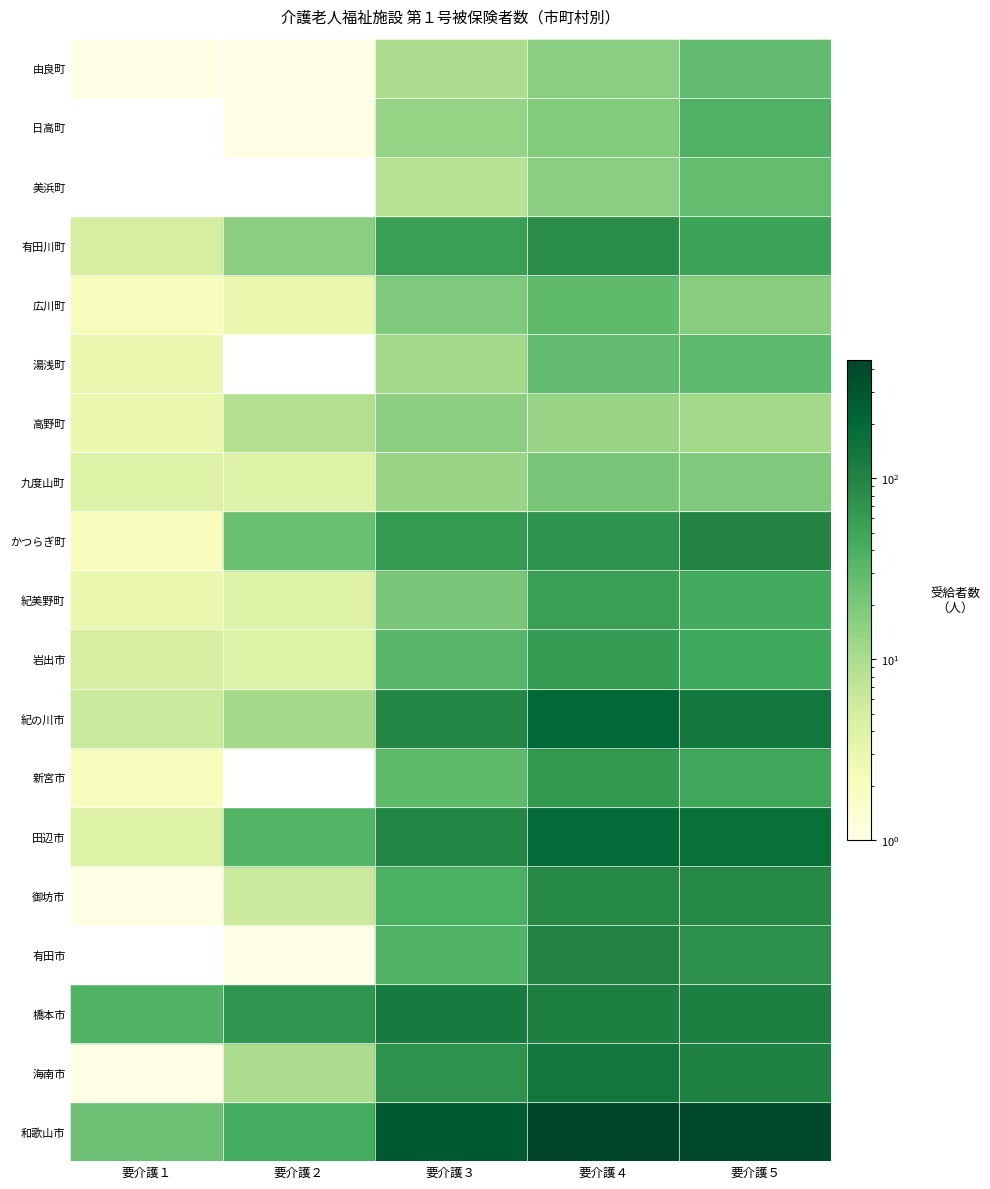

What is the difference between the 有田川町 values at 要介護４ and 要介護５?

29